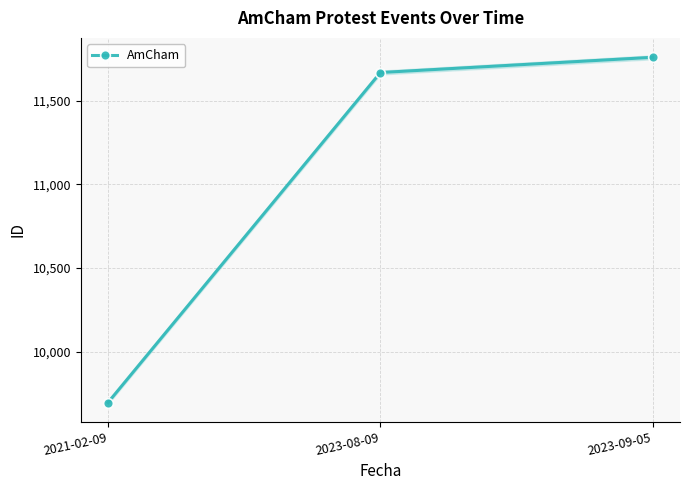

List the labels in order of value, smallest first.

2021-02-09, 2023-08-09, 2023-09-05